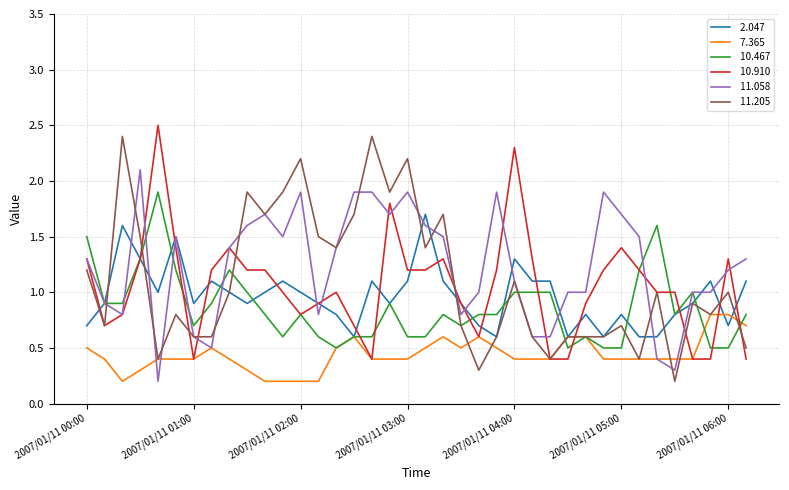

Reading left to right, what are all the values shown in this chart?

 2.047: 2007/01/11 00:00=0.7	2007/01/11 00:10=0.9	2007/01/11 00:20=1.6	2007/01/11 00:30=1.3	2007/01/11 00:40=1.0	2007/01/11 00:50=1.5	2007/01/11 01:00=0.9	2007/01/11 01:10=1.1	2007/01/11 01:20=1.0	2007/01/11 01:30=0.9	2007/01/11 01:40=1.0	2007/01/11 01:50=1.1	2007/01/11 02:00=1.0	2007/01/11 02:10=0.9	2007/01/11 02:20=0.8	2007/01/11 02:30=0.6	2007/01/11 02:40=1.1	2007/01/11 02:50=0.9	2007/01/11 03:00=1.1	2007/01/11 03:10=1.7	2007/01/11 03:20=1.1	2007/01/11 03:30=0.9	2007/01/11 03:40=0.7	2007/01/11 03:50=0.6	2007/01/11 04:00=1.3	2007/01/11 04:10=1.1	2007/01/11 04:20=1.1	2007/01/11 04:30=0.6	2007/01/11 04:40=0.8	2007/01/11 04:50=0.6	2007/01/11 05:00=0.8	2007/01/11 05:10=0.6	2007/01/11 05:20=0.6	2007/01/11 05:30=0.8	2007/01/11 05:40=0.9	2007/01/11 05:50=1.1	2007/01/11 06:00=0.7	2007/01/11 06:10=1.1
 7.365: 2007/01/11 00:00=0.5	2007/01/11 00:10=0.4	2007/01/11 00:20=0.2	2007/01/11 00:30=0.3	2007/01/11 00:40=0.4	2007/01/11 00:50=0.4	2007/01/11 01:00=0.4	2007/01/11 01:10=0.5	2007/01/11 01:20=0.4	2007/01/11 01:30=0.3	2007/01/11 01:40=0.2	2007/01/11 01:50=0.2	2007/01/11 02:00=0.2	2007/01/11 02:10=0.2	2007/01/11 02:20=0.5	2007/01/11 02:30=0.6	2007/01/11 02:40=0.4	2007/01/11 02:50=0.4	2007/01/11 03:00=0.4	2007/01/11 03:10=0.5	2007/01/11 03:20=0.6	2007/01/11 03:30=0.5	2007/01/11 03:40=0.6	2007/01/11 03:50=0.5	2007/01/11 04:00=0.4	2007/01/11 04:10=0.4	2007/01/11 04:20=0.4	2007/01/11 04:30=0.6	2007/01/11 04:40=0.6	2007/01/11 04:50=0.4	2007/01/11 05:00=0.4	2007/01/11 05:10=0.4	2007/01/11 05:20=0.4	2007/01/11 05:30=0.4	2007/01/11 05:40=0.4	2007/01/11 05:50=0.8	2007/01/11 06:00=0.8	2007/01/11 06:10=0.7
 10.467: 2007/01/11 00:00=1.5	2007/01/11 00:10=0.9	2007/01/11 00:20=0.9	2007/01/11 00:30=1.3	2007/01/11 00:40=1.9	2007/01/11 00:50=1.2	2007/01/11 01:00=0.7	2007/01/11 01:10=0.9	2007/01/11 01:20=1.2	2007/01/11 01:30=1.0	2007/01/11 01:40=0.8	2007/01/11 01:50=0.6	2007/01/11 02:00=0.8	2007/01/11 02:10=0.6	2007/01/11 02:20=0.5	2007/01/11 02:30=0.6	2007/01/11 02:40=0.6	2007/01/11 02:50=0.9	2007/01/11 03:00=0.6	2007/01/11 03:10=0.6	2007/01/11 03:20=0.8	2007/01/11 03:30=0.7	2007/01/11 03:40=0.8	2007/01/11 03:50=0.8	2007/01/11 04:00=1.0	2007/01/11 04:10=1.0	2007/01/11 04:20=1.0	2007/01/11 04:30=0.5	2007/01/11 04:40=0.6	2007/01/11 04:50=0.5	2007/01/11 05:00=0.5	2007/01/11 05:10=1.2	2007/01/11 05:20=1.6	2007/01/11 05:30=0.8	2007/01/11 05:40=1.0	2007/01/11 05:50=0.5	2007/01/11 06:00=0.5	2007/01/11 06:10=0.8
 10.910: 2007/01/11 00:00=1.3	2007/01/11 00:10=0.7	2007/01/11 00:20=0.8	2007/01/11 00:30=1.3	2007/01/11 00:40=2.5	2007/01/11 00:50=1.4	2007/01/11 01:00=0.4	2007/01/11 01:10=1.2	2007/01/11 01:20=1.4	2007/01/11 01:30=1.2	2007/01/11 01:40=1.2	2007/01/11 01:50=1.0	2007/01/11 02:00=0.8	2007/01/11 02:10=0.9	2007/01/11 02:20=1.0	2007/01/11 02:30=0.7	2007/01/11 02:40=0.4	2007/01/11 02:50=1.8	2007/01/11 03:00=1.2	2007/01/11 03:10=1.2	2007/01/11 03:20=1.3	2007/01/11 03:30=0.9	2007/01/11 03:40=0.6	2007/01/11 03:50=1.2	2007/01/11 04:00=2.3	2007/01/11 04:10=1.3	2007/01/11 04:20=0.4	2007/01/11 04:30=0.4	2007/01/11 04:40=0.9	2007/01/11 04:50=1.2	2007/01/11 05:00=1.4	2007/01/11 05:10=1.2	2007/01/11 05:20=1.0	2007/01/11 05:30=1.0	2007/01/11 05:40=0.4	2007/01/11 05:50=0.4	2007/01/11 06:00=1.3	2007/01/11 06:10=0.4
 11.058: 2007/01/11 00:00=1.3	2007/01/11 00:10=0.9	2007/01/11 00:20=0.8	2007/01/11 00:30=2.1	2007/01/11 00:40=0.2	2007/01/11 00:50=1.5	2007/01/11 01:00=0.6	2007/01/11 01:10=0.5	2007/01/11 01:20=1.4	2007/01/11 01:30=1.6	2007/01/11 01:40=1.7	2007/01/11 01:50=1.5	2007/01/11 02:00=1.9	2007/01/11 02:10=0.8	2007/01/11 02:20=1.4	2007/01/11 02:30=1.9	2007/01/11 02:40=1.9	2007/01/11 02:50=1.7	2007/01/11 03:00=1.9	2007/01/11 03:10=1.6	2007/01/11 03:20=1.5	2007/01/11 03:30=0.8	2007/01/11 03:40=1.0	2007/01/11 03:50=1.9	2007/01/11 04:00=1.1	2007/01/11 04:10=0.6	2007/01/11 04:20=0.6	2007/01/11 04:30=1.0	2007/01/11 04:40=1.0	2007/01/11 04:50=1.9	2007/01/11 05:00=1.7	2007/01/11 05:10=1.5	2007/01/11 05:20=0.4	2007/01/11 05:30=0.3	2007/01/11 05:40=1.0	2007/01/11 05:50=1.0	2007/01/11 06:00=1.2	2007/01/11 06:10=1.3
 11.205: 2007/01/11 00:00=1.2	2007/01/11 00:10=0.7	2007/01/11 00:20=2.4	2007/01/11 00:30=1.5	2007/01/11 00:40=0.4	2007/01/11 00:50=0.8	2007/01/11 01:00=0.6	2007/01/11 01:10=0.6	2007/01/11 01:20=1.0	2007/01/11 01:30=1.9	2007/01/11 01:40=1.7	2007/01/11 01:50=1.9	2007/01/11 02:00=2.2	2007/01/11 02:10=1.5	2007/01/11 02:20=1.4	2007/01/11 02:30=1.7	2007/01/11 02:40=2.4	2007/01/11 02:50=1.9	2007/01/11 03:00=2.2	2007/01/11 03:10=1.4	2007/01/11 03:20=1.7	2007/01/11 03:30=0.7	2007/01/11 03:40=0.3	2007/01/11 03:50=0.6	2007/01/11 04:00=1.1	2007/01/11 04:10=0.6	2007/01/11 04:20=0.4	2007/01/11 04:30=0.6	2007/01/11 04:40=0.6	2007/01/11 04:50=0.6	2007/01/11 05:00=0.7	2007/01/11 05:10=0.4	2007/01/11 05:20=1.0	2007/01/11 05:30=0.2	2007/01/11 05:40=0.9	2007/01/11 05:50=0.8	2007/01/11 06:00=1.0	2007/01/11 06:10=0.5